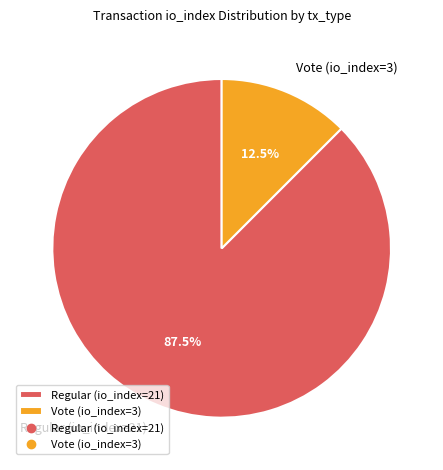

To the nearest percent, what is the average slice percentage?

50%